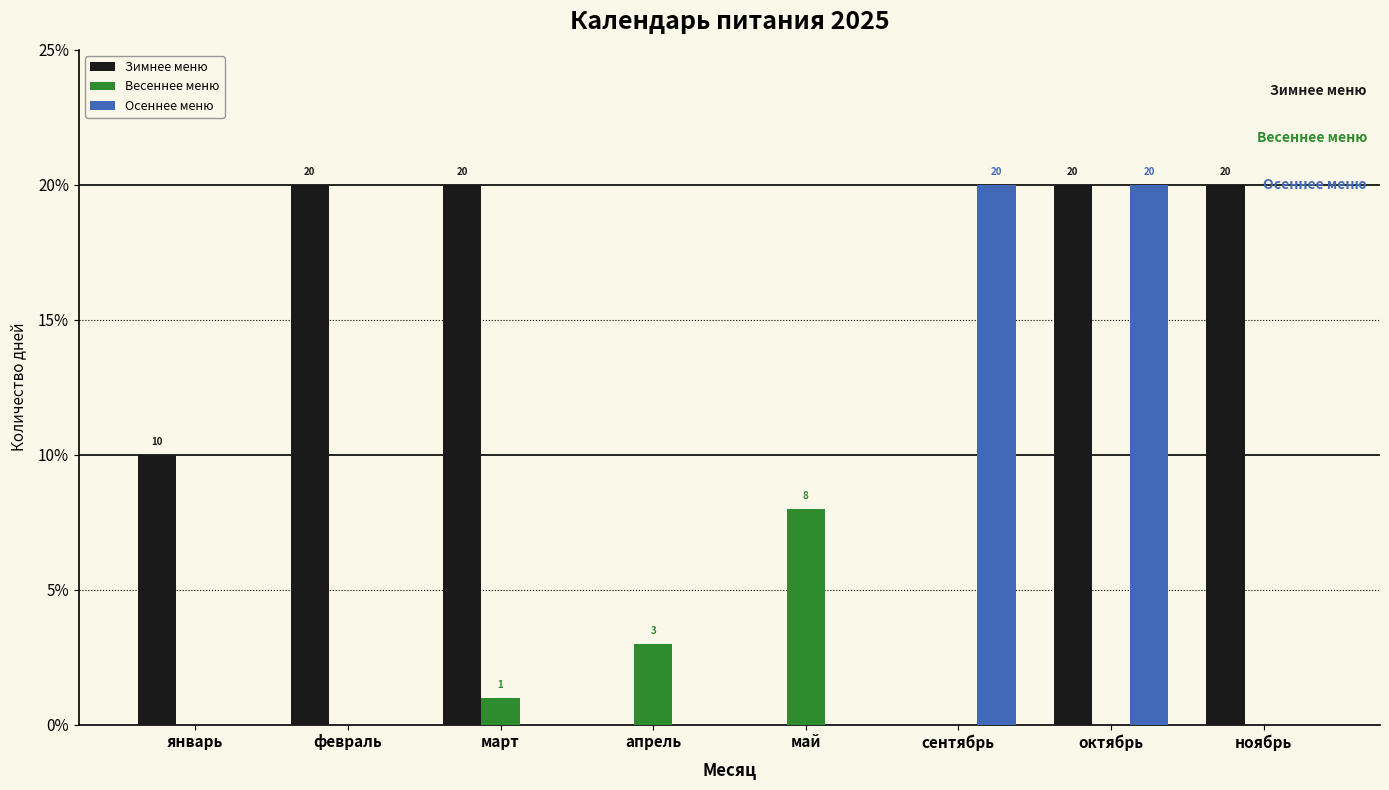

At which category is the sum across all series the highest?

октябрь